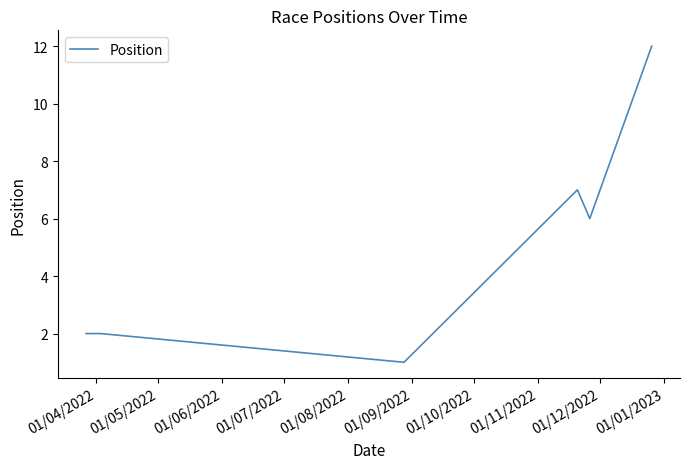

How many distinct data groups are displayed?

1